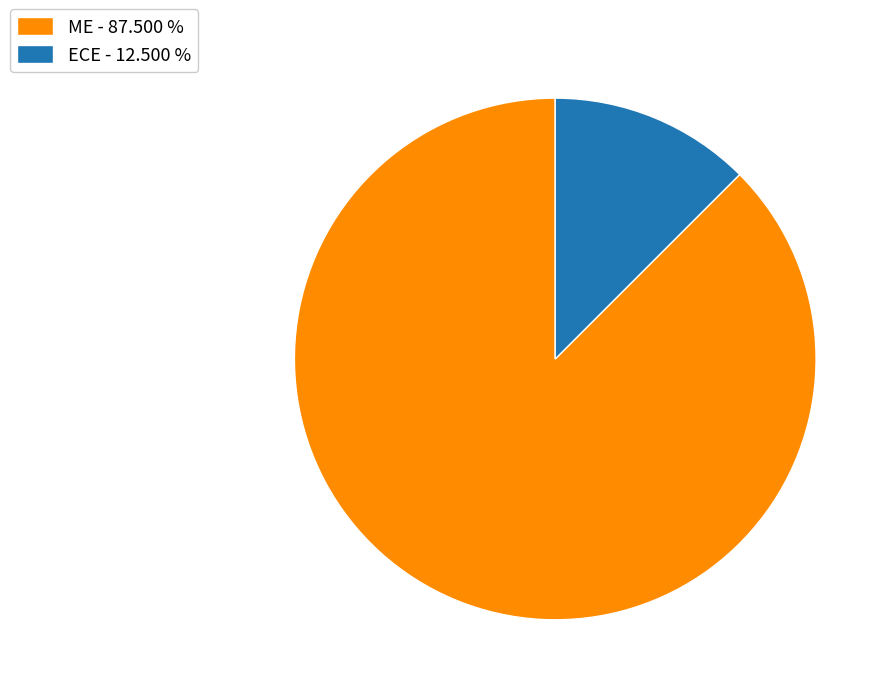

How many slices are in this pie chart?

2